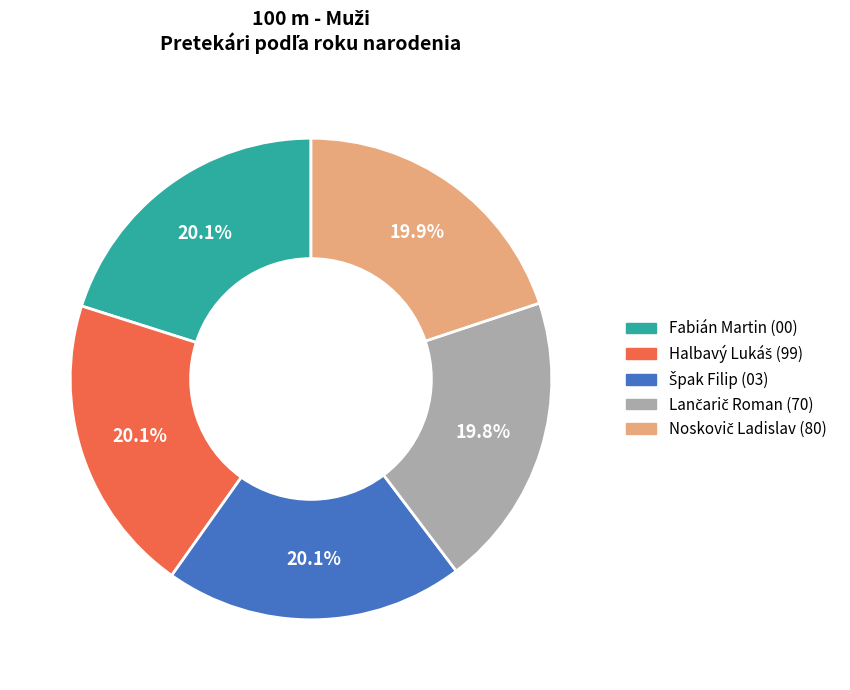

Is there a majority slice in this chart?

No